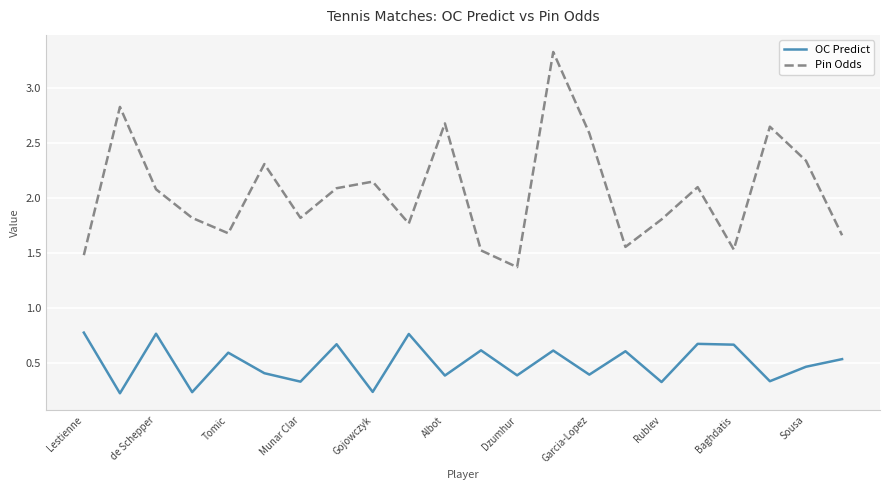

Which series has the largest total across all categories?

Pin Odds